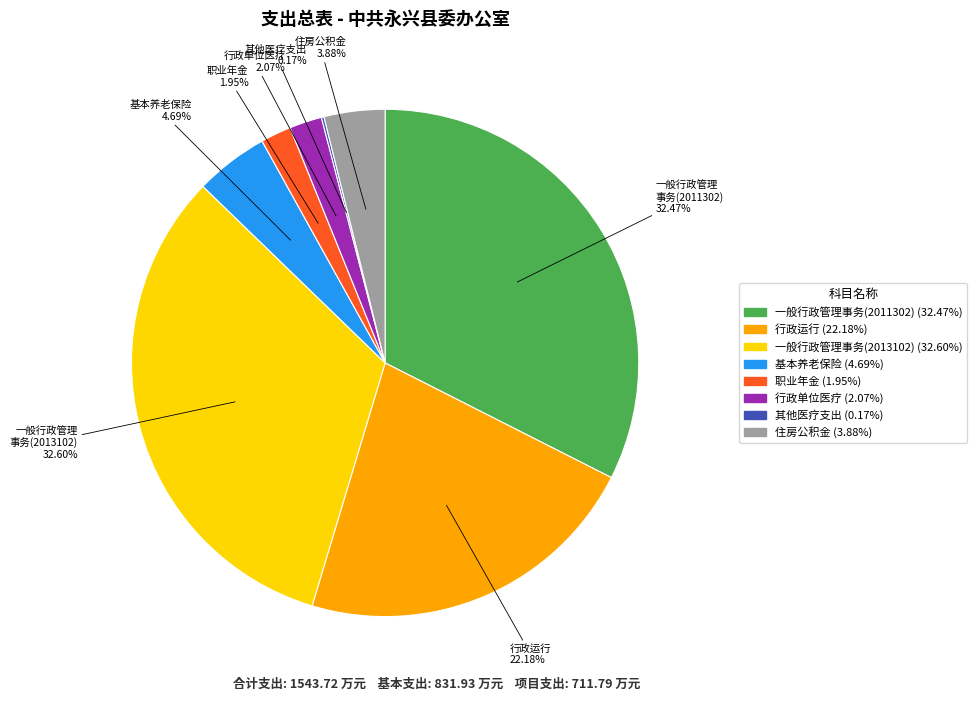

Do 一般行政管理 事务(2011302) and 一般行政管理 事务(2013102) together represent more than half of the pie?

Yes